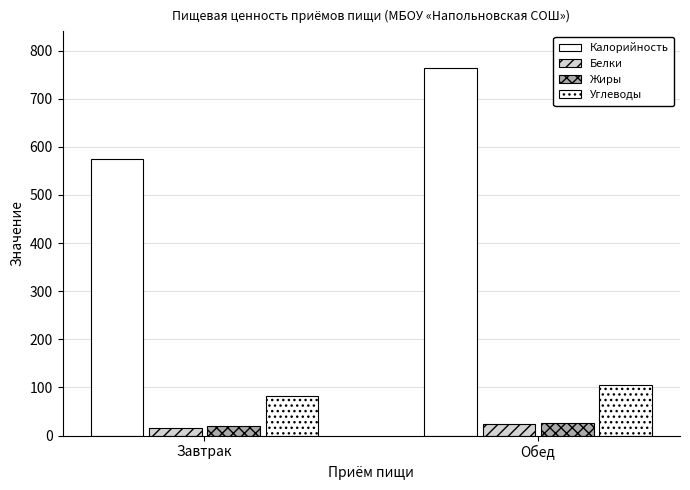

What is the difference between the Углеводы values at Обед and Завтрак?

23.7